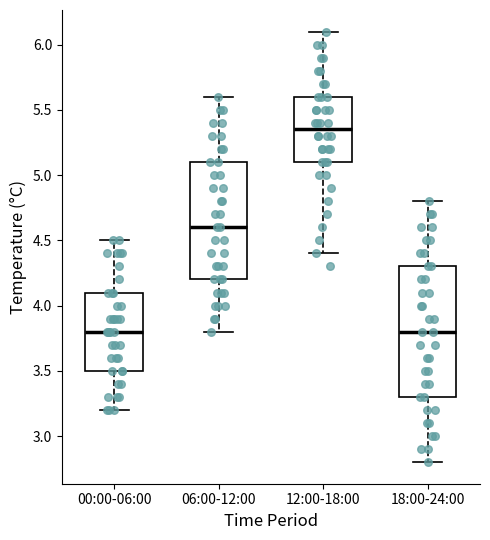

Reading left to right, read every box against the y-axis: the position of its median line, the range the box covers, and the ends of its whiskers. The values are not printed on the chart, so give them approximately, as read against the axis.

00:00-06:00: median 3.80, box 3.50 to 4.10, whiskers 3.20 to 4.50
06:00-12:00: median 4.60, box 4.20 to 5.10, whiskers 3.80 to 5.60
12:00-18:00: median 5.35, box 5.10 to 5.60, whiskers 4.40 to 6.10
18:00-24:00: median 3.80, box 3.30 to 4.30, whiskers 2.80 to 4.80